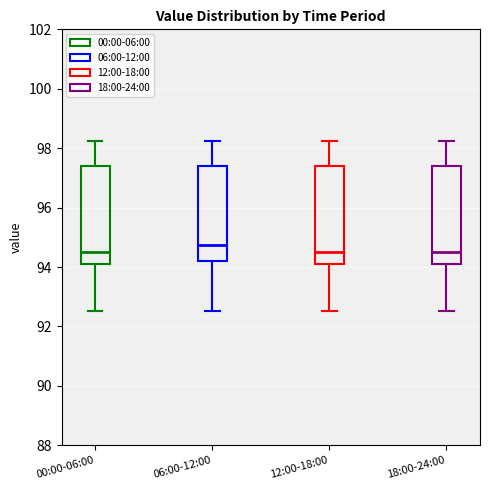

Reading left to right, transcribe this box plot: for each box, give where its median line is, the range the box spans, and where its two whiskers end, as read against the y-axis. The values are not printed on the chart, so give them approximately, as read against the axis.

00:00-06:00: median 94.4, box 94.0 to 97.4, whiskers 92.6 to 98.2
06:00-12:00: median 94.8, box 94.2 to 97.4, whiskers 92.6 to 98.2
12:00-18:00: median 94.4, box 94.0 to 97.4, whiskers 92.6 to 98.2
18:00-24:00: median 94.4, box 94.0 to 97.4, whiskers 92.6 to 98.2